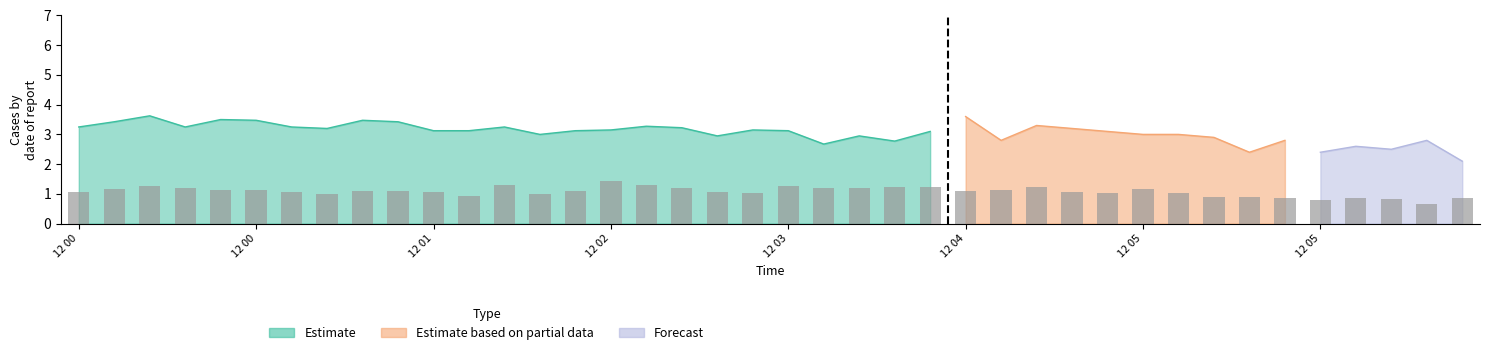

Count the number of values greater than 1.

29